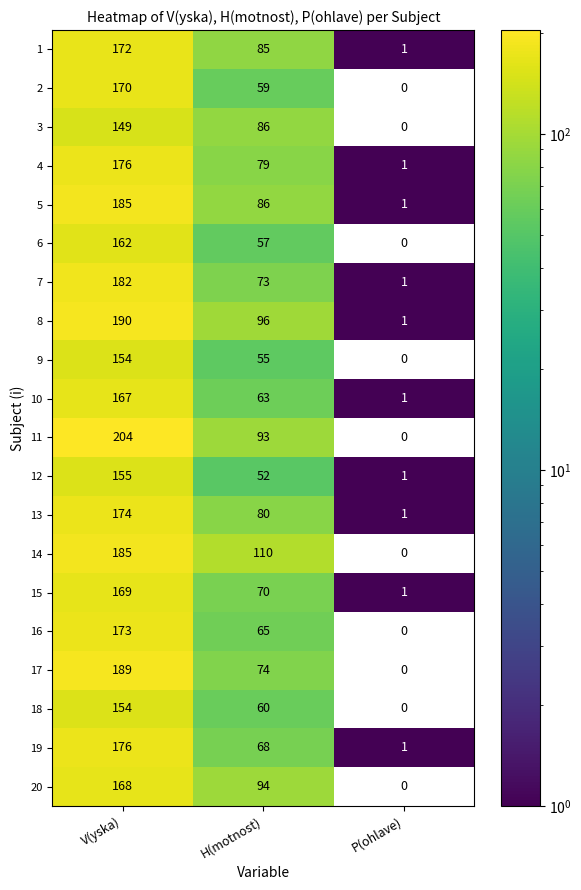

What is the difference between the second highest and minimum values in the 4 series?

78